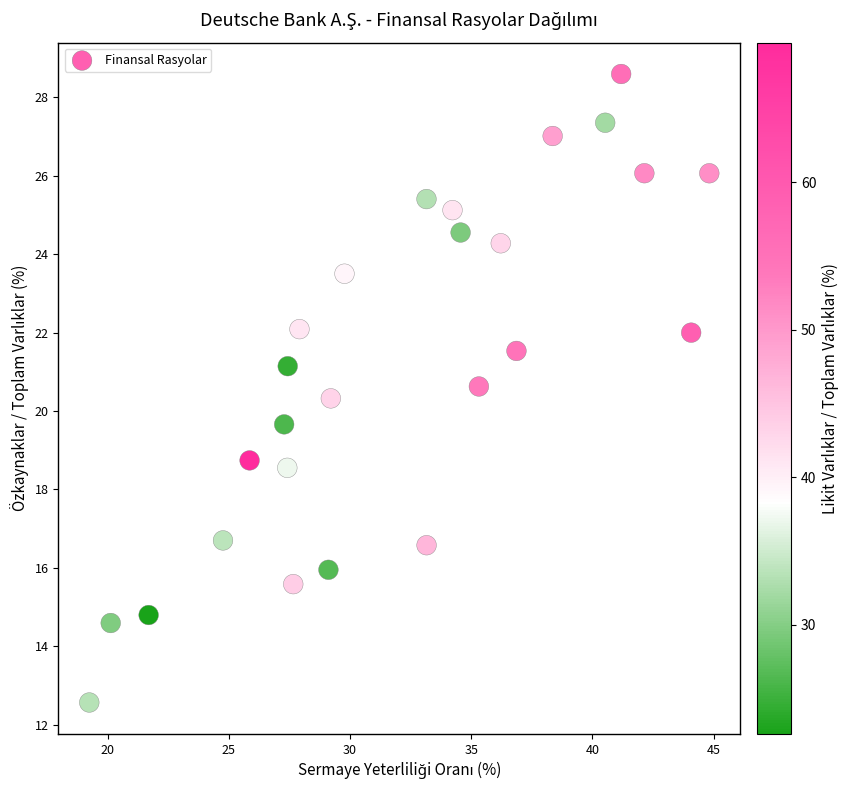

What is the range of Y values (max minus min)?

16.0